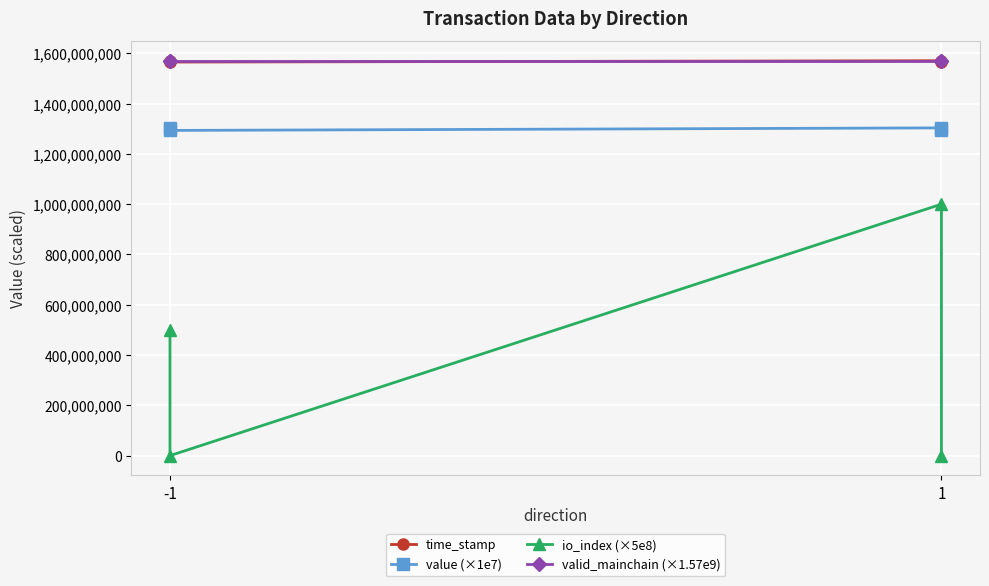

True or false: io_index (×5e8) and valid_mainchain (×1.57e9) intersect in this chart.

False